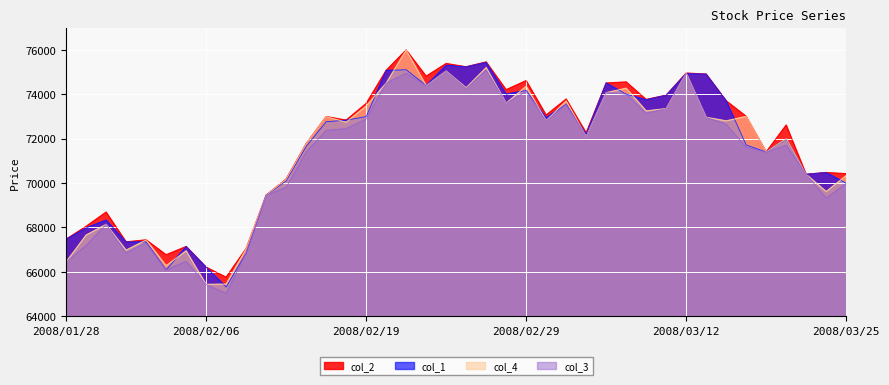

Rank the series by their maximum value, from highest to lowest.

col_2, col_4, col_1, col_3